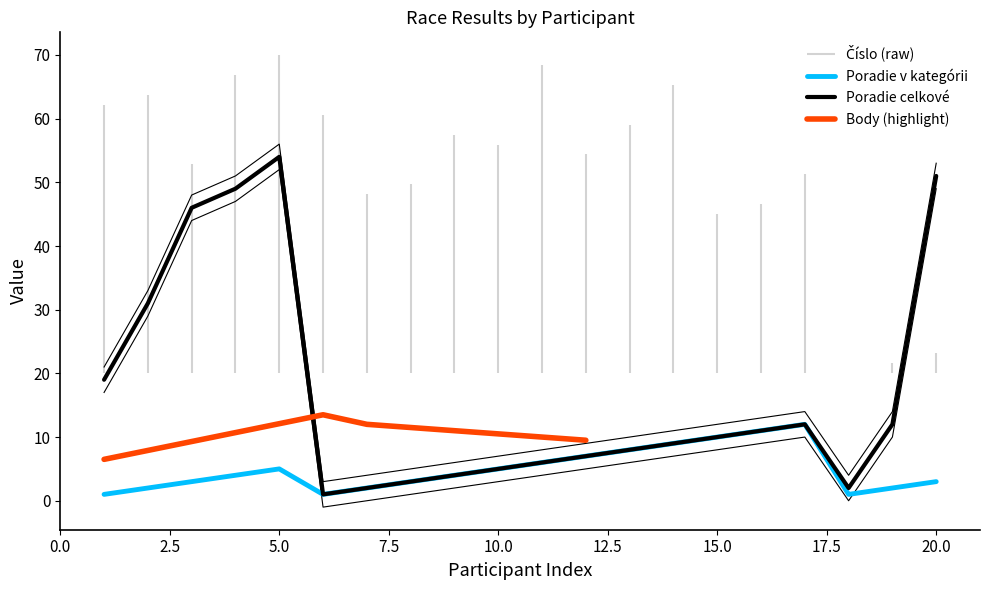

List the labels in order of Poradie v kategórii value, smallest first.

1, 6, 18, 2, 7, 19, 3, 8, 20, 4, 9, 5, 10, 11, 12, 13, 14, 15, 16, 17